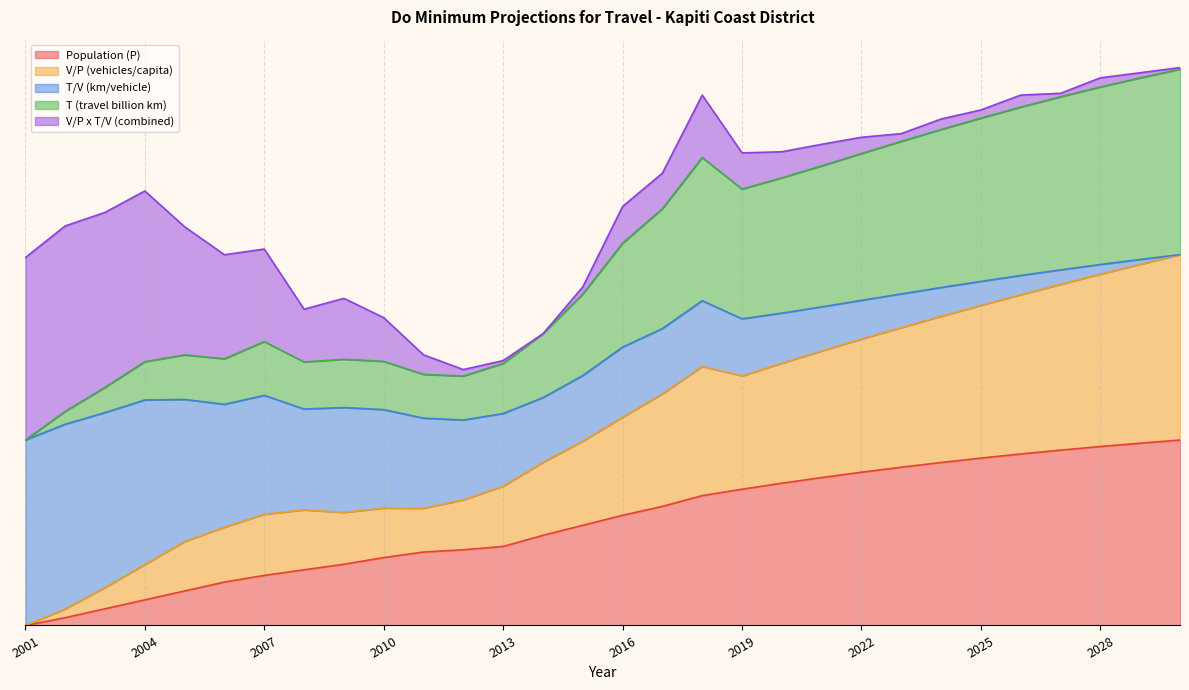

Is it true that T (travel billion km) equals 1.4 at 2009?

True